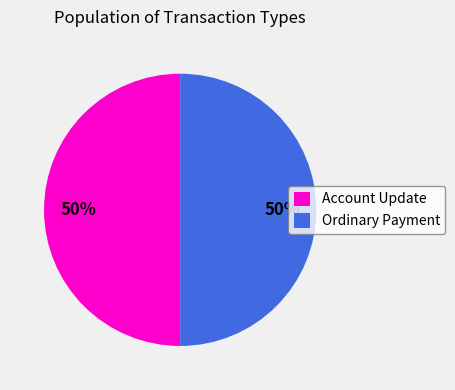

To the nearest percent, what percentage of the pie is Account Update?

50%